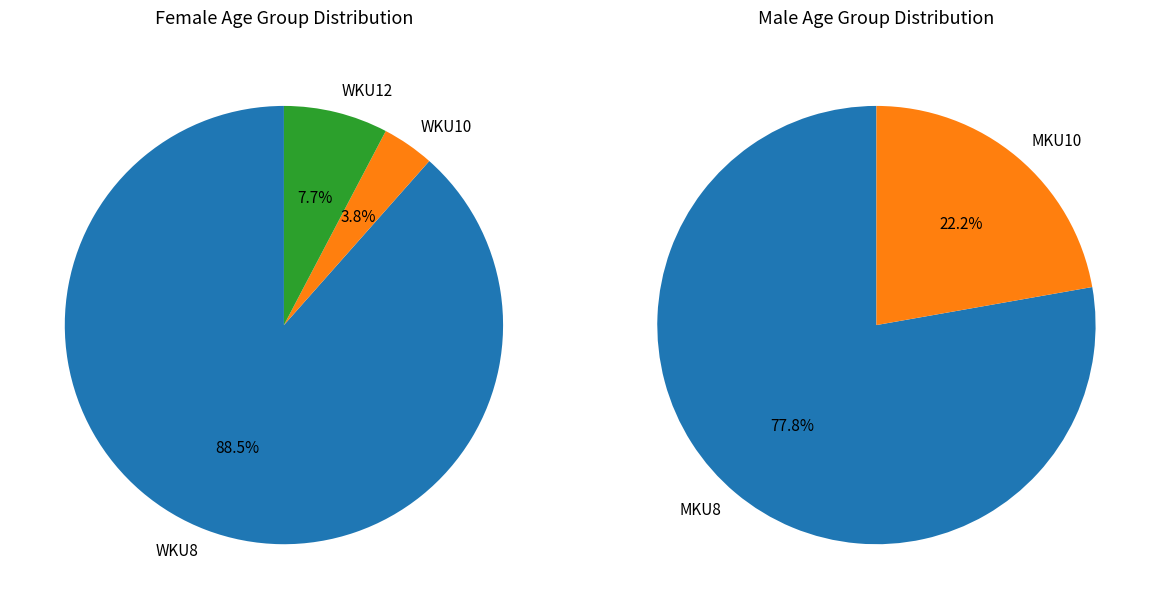

What is the largest slice in the pie chart?

WKU8